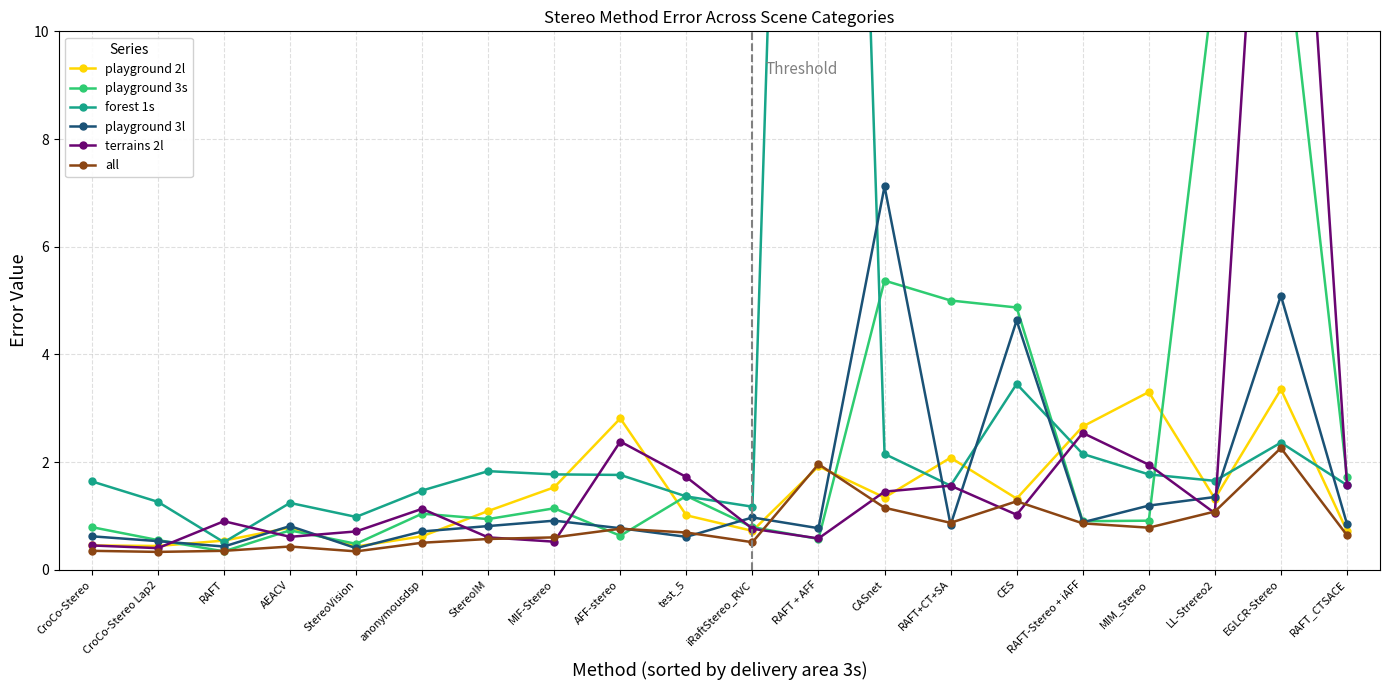

At which category does playground 3l reach its first local peak?

AEACV